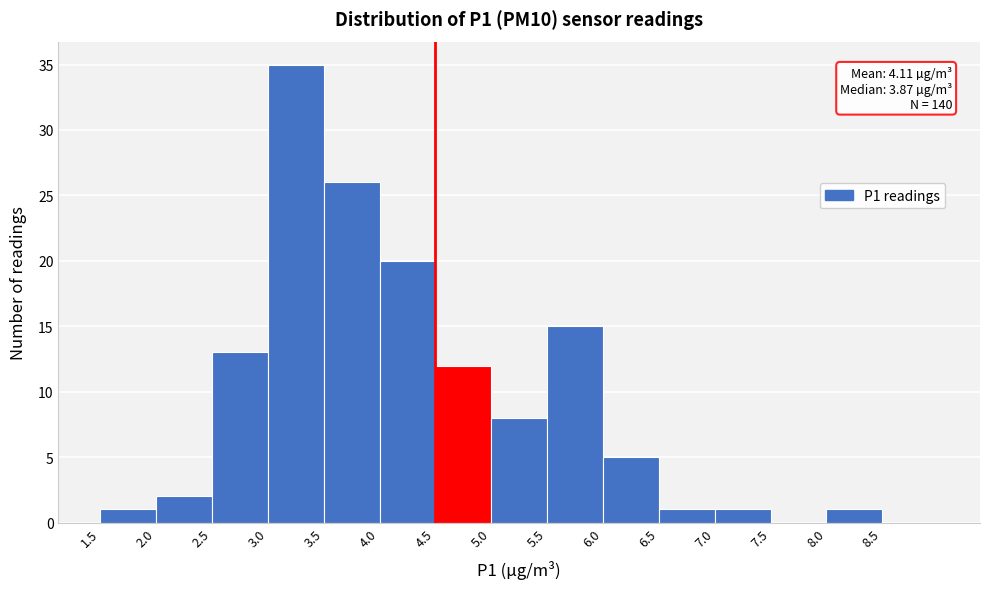

Which range on the x-axis has the tallest bar?

3.0 to 3.5